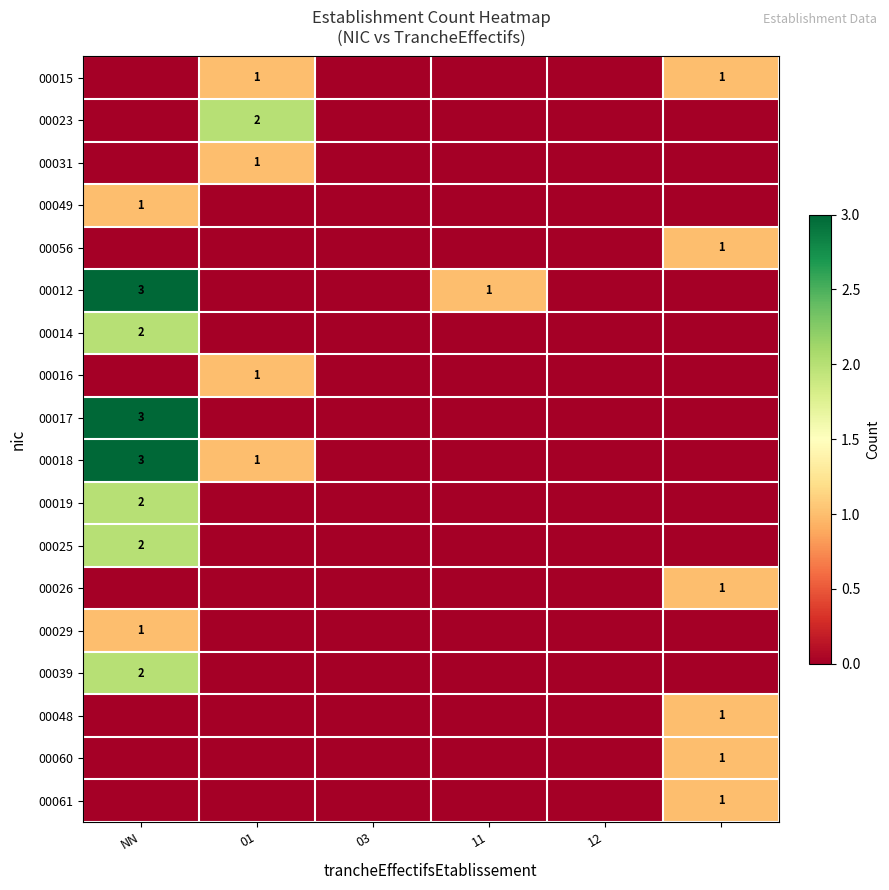

What is the highest value of the 00023 series?

2